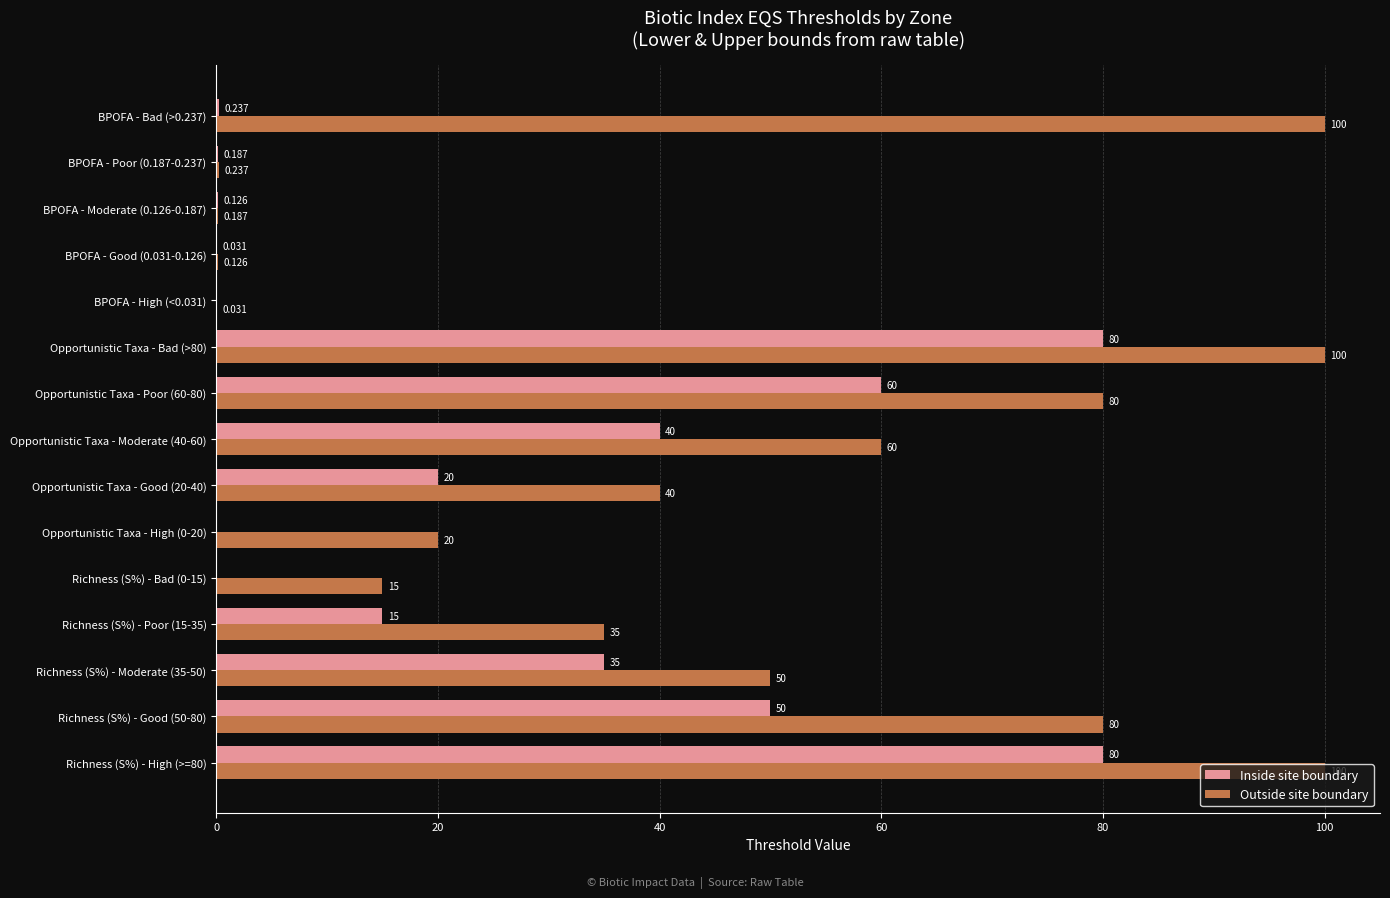

What are all the series names shown in the legend?

Inside site boundary, Outside site boundary